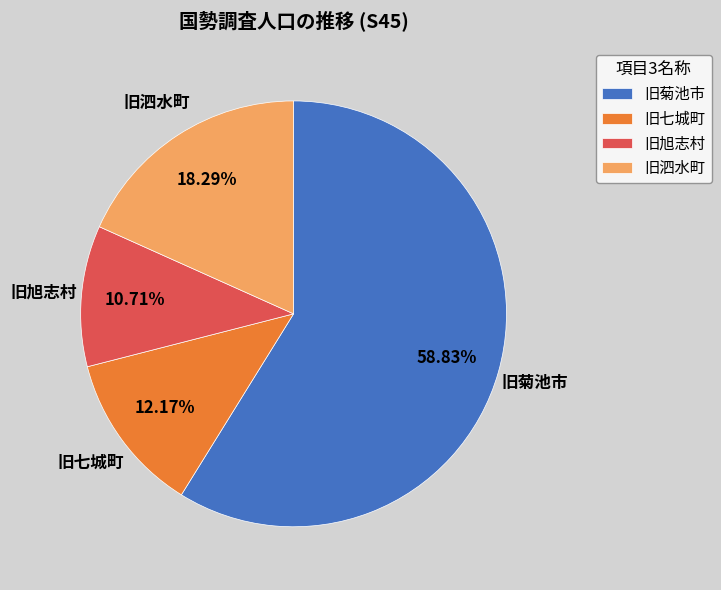

To the nearest percent, what is the average slice percentage?

25%